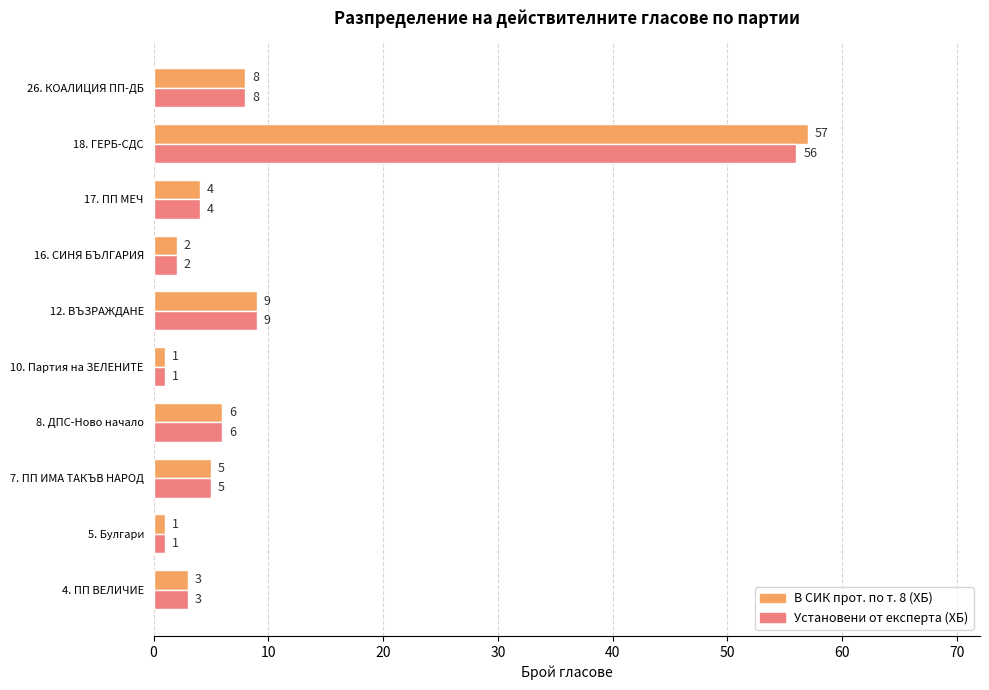

What is the difference between the second highest and second lowest values in the В СИК прот. по т. 8 (ХБ) series?

8